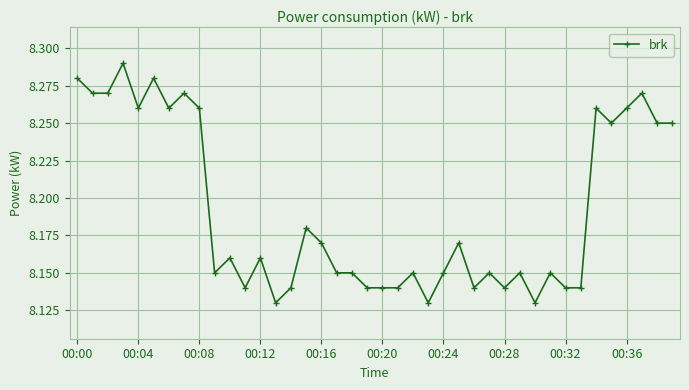

Count the values in the range 8 to 9.

40